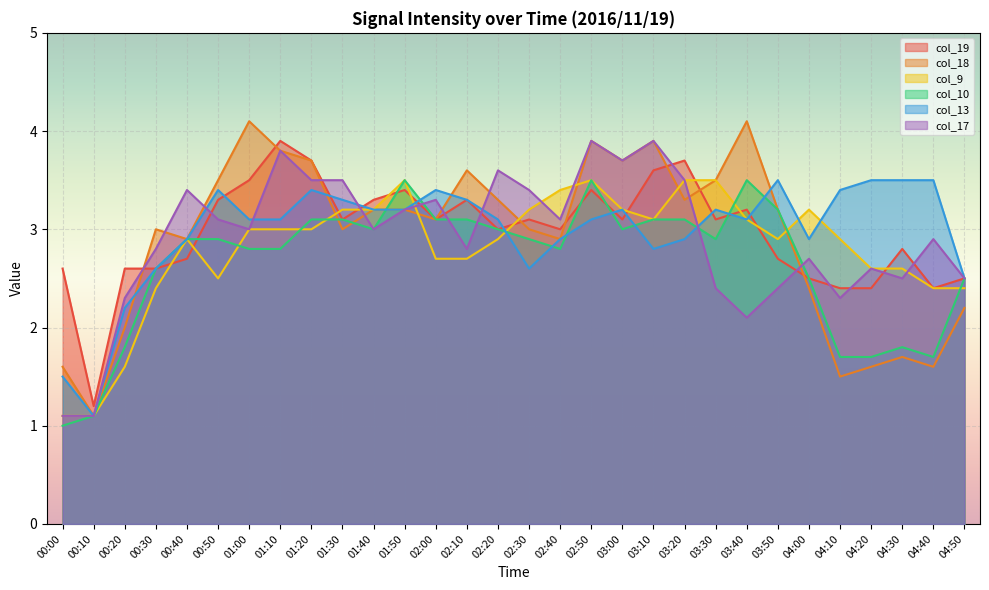

Count the number of categories in the chart.

30